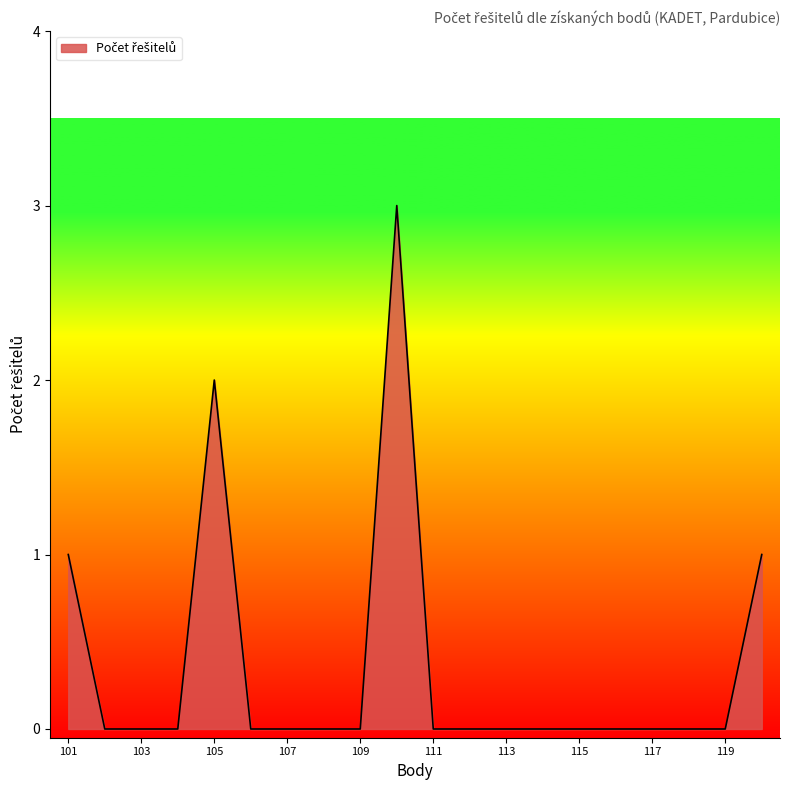

How many categories are shown in the chart?

20